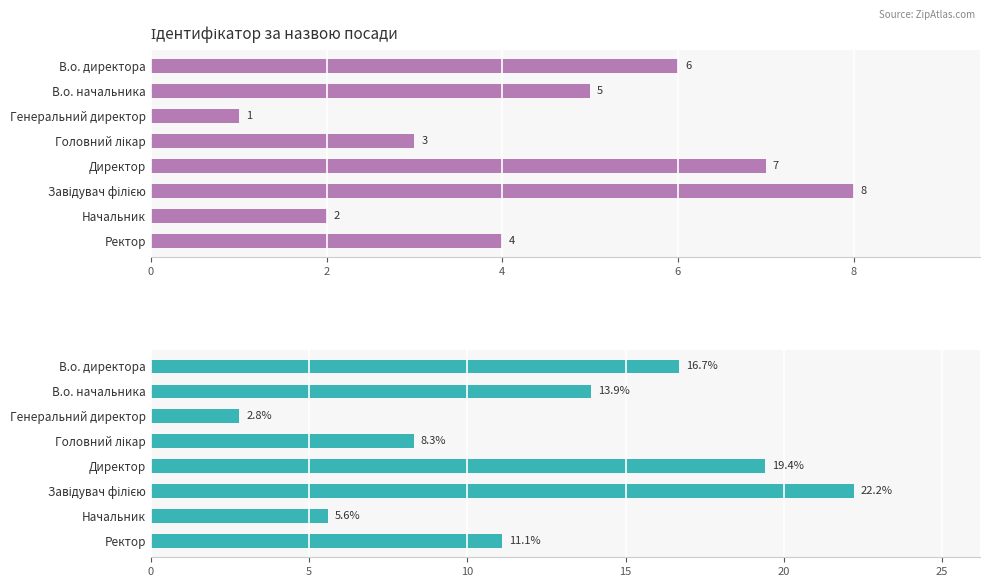

What is the change in value from В.о. начальника to Головний лікар?

-5.6